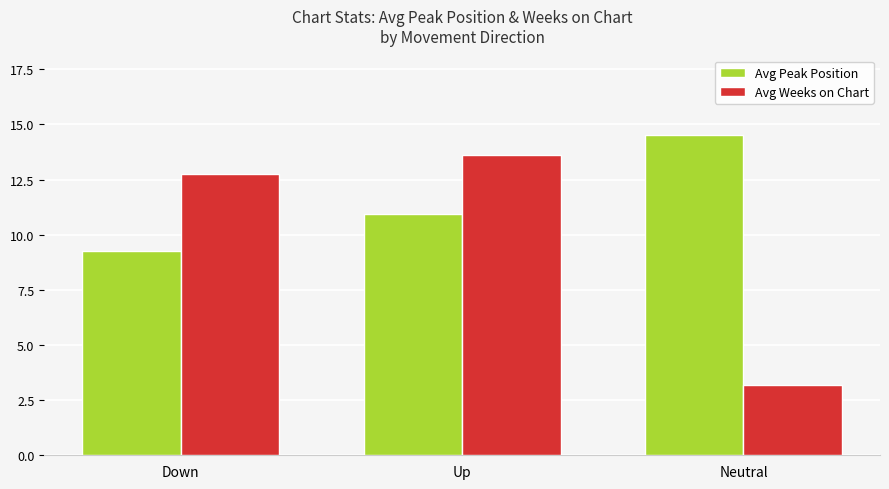

How many data points does each series have?

3